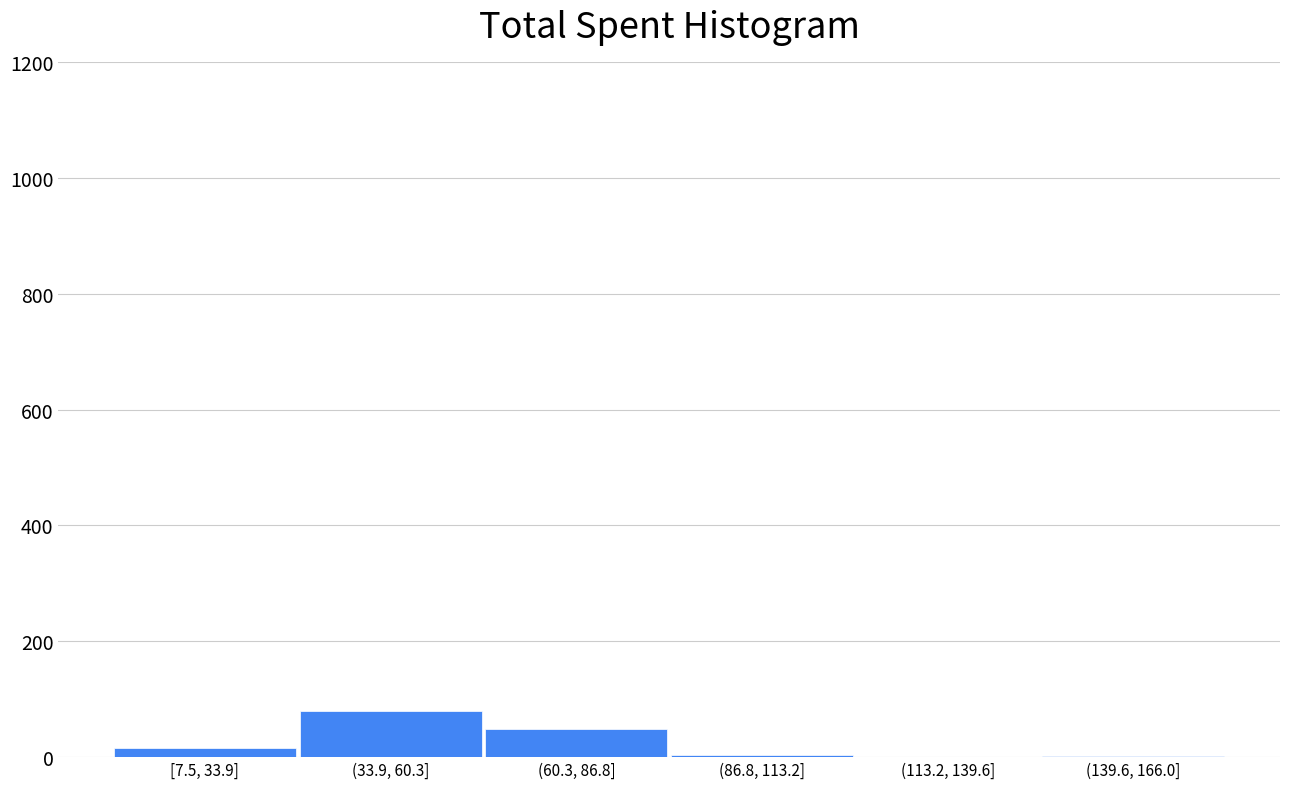

Between (113.2, 139.6] and (33.9, 60.3], which is larger?

(33.9, 60.3]